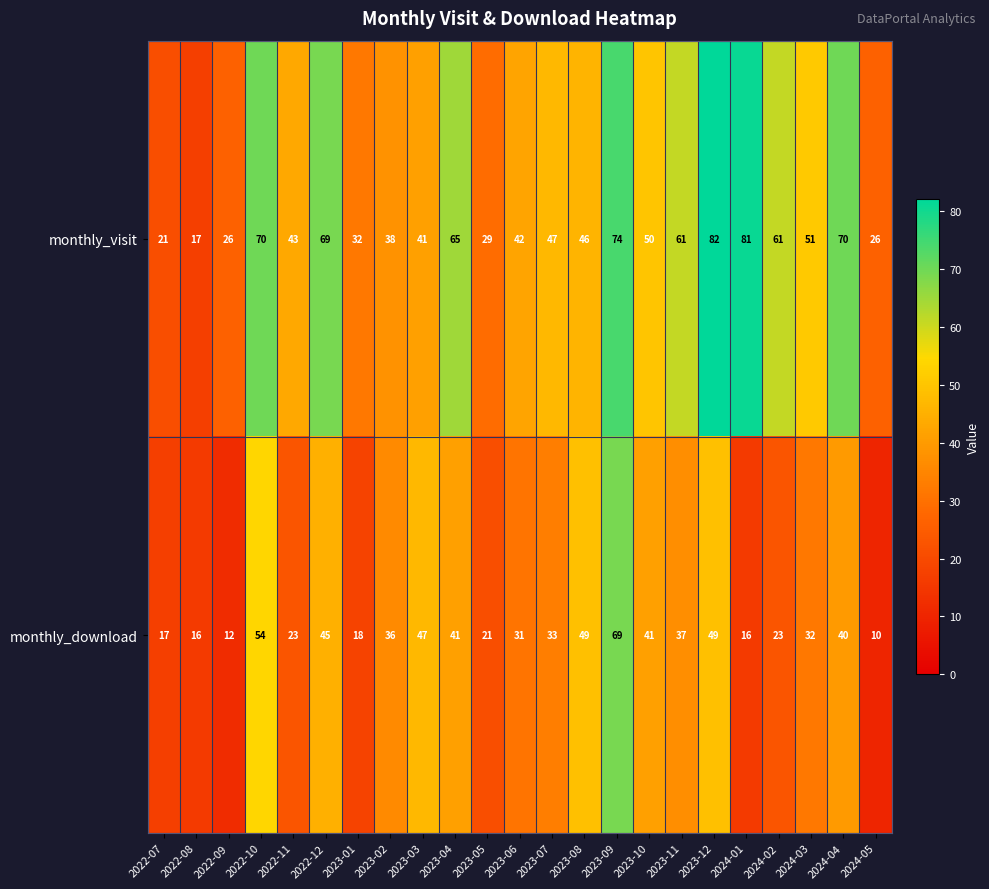

True or false: monthly_download has a value of 16 at 2022-08.

True